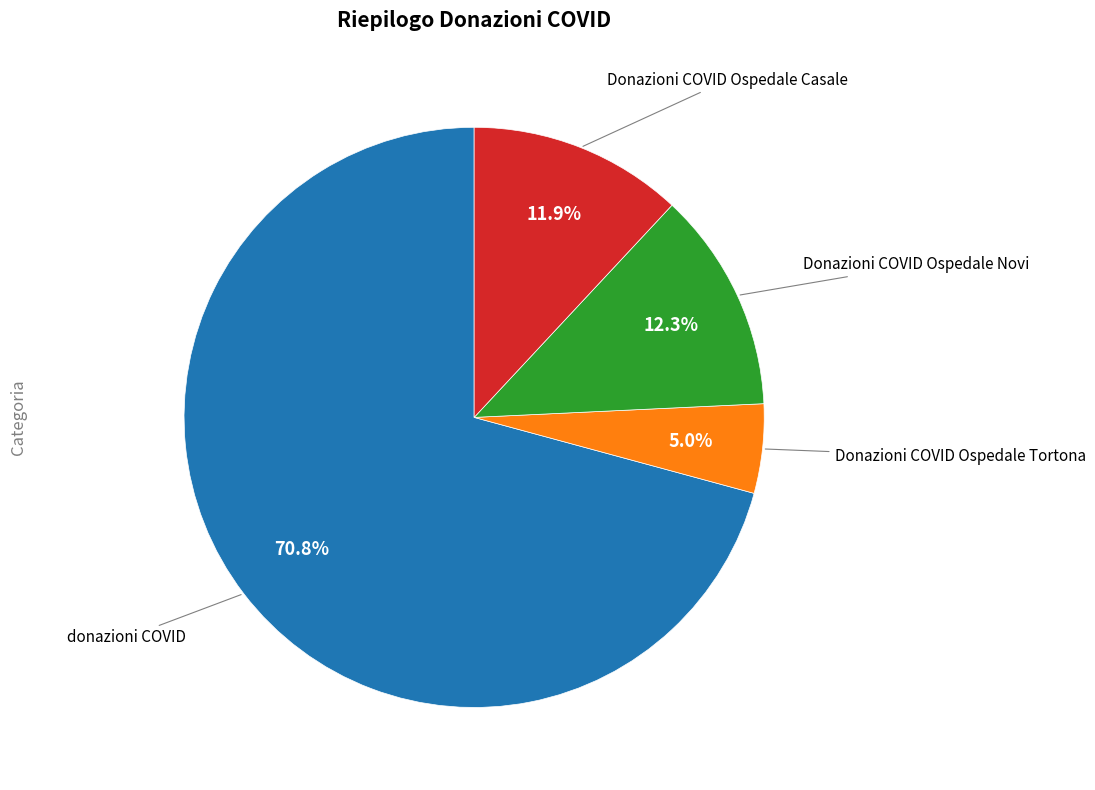

Which slice represents more than half of the pie?

donazioni COVID